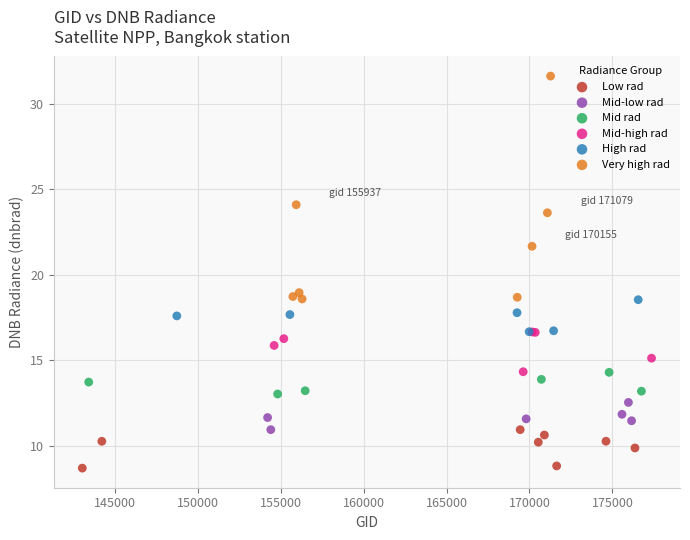

Which series has the largest Y range (max minus min)?

Very high rad